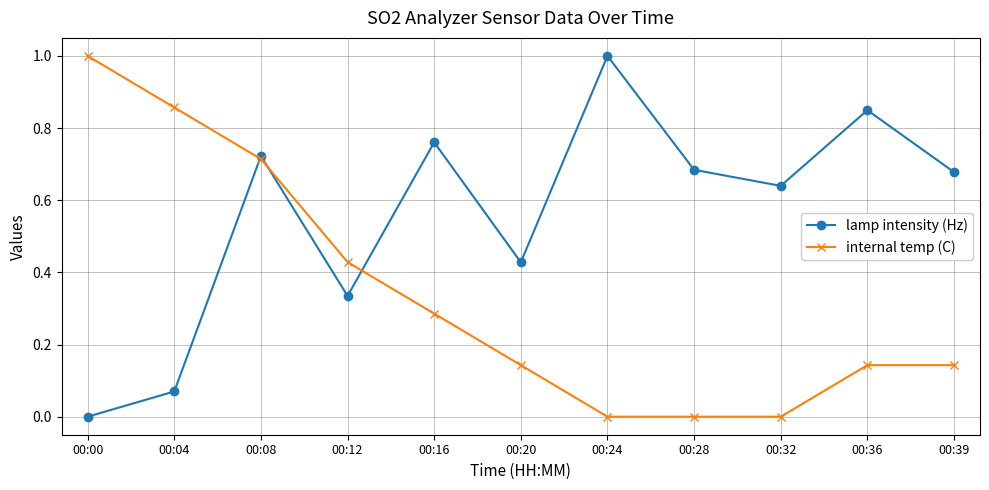

After their last crossing, which series has the higher values: lamp intensity (Hz) or internal temp (C)?

lamp intensity (Hz)